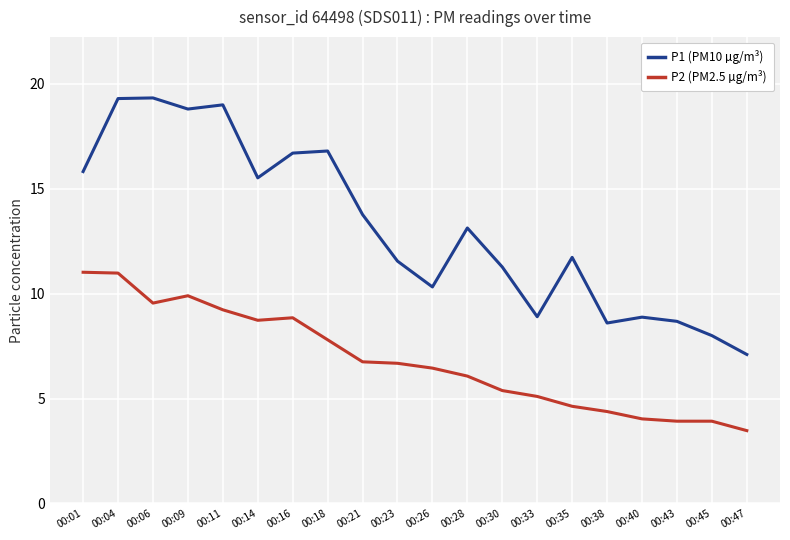

At which category is the sum across all series the highest?

00:04